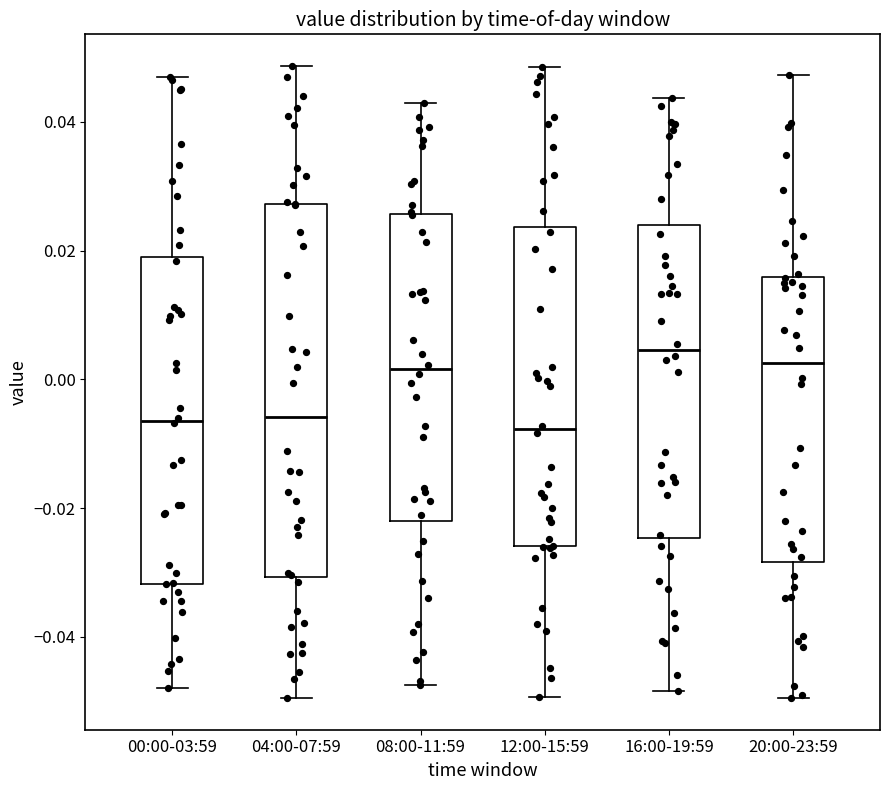

Which box is the tallest, from its lower edge to its upper edge?

04:00-07:59